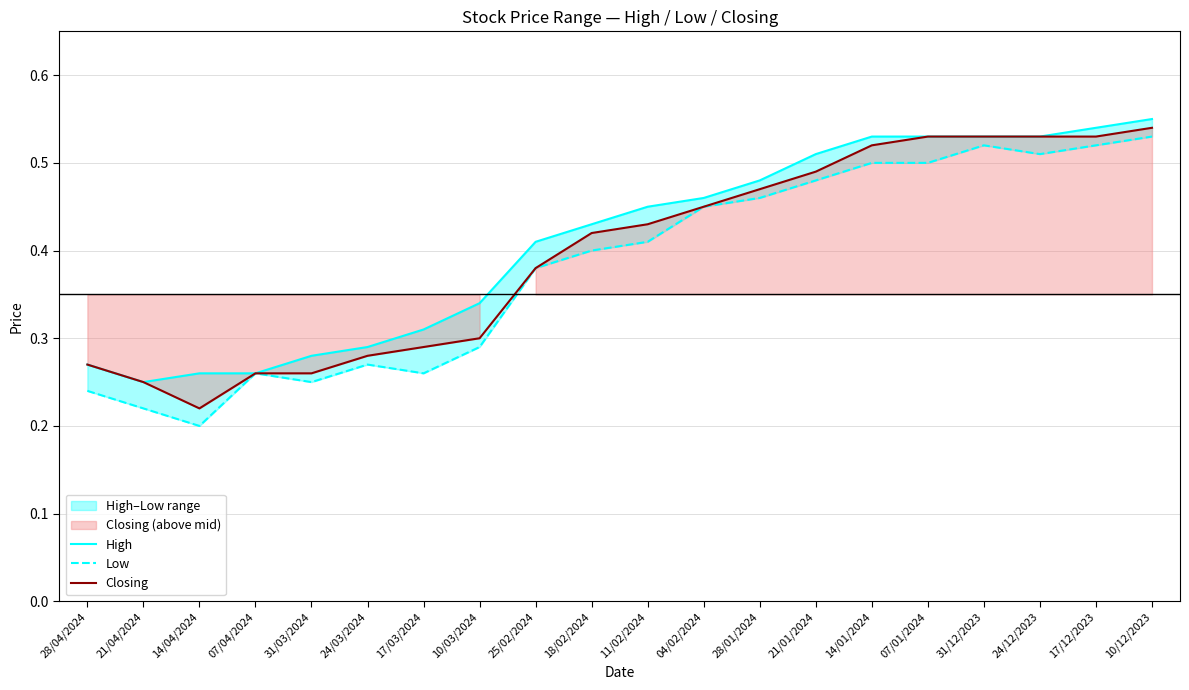

List the labels in order of High value, smallest first.

21/04/2024, 14/04/2024, 07/04/2024, 28/04/2024, 31/03/2024, 24/03/2024, 17/03/2024, 10/03/2024, 25/02/2024, 18/02/2024, 11/02/2024, 04/02/2024, 28/01/2024, 21/01/2024, 14/01/2024, 07/01/2024, 31/12/2023, 24/12/2023, 17/12/2023, 10/12/2023